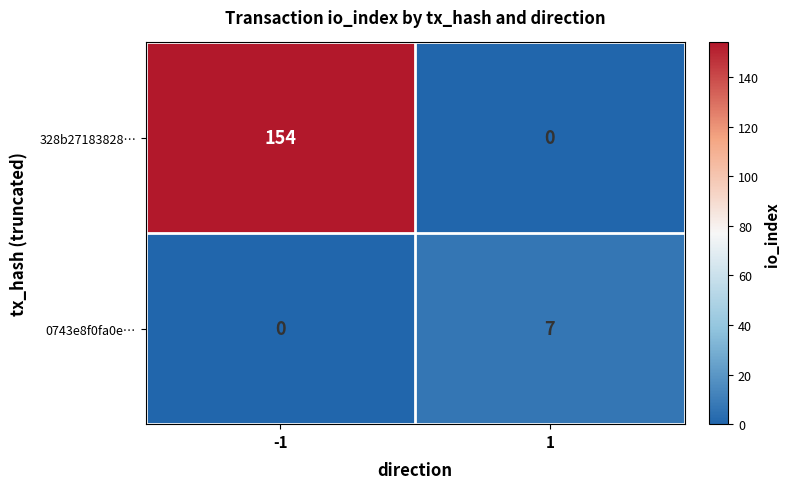

List the labels in order of 328b27183828… value, smallest first.

1, -1